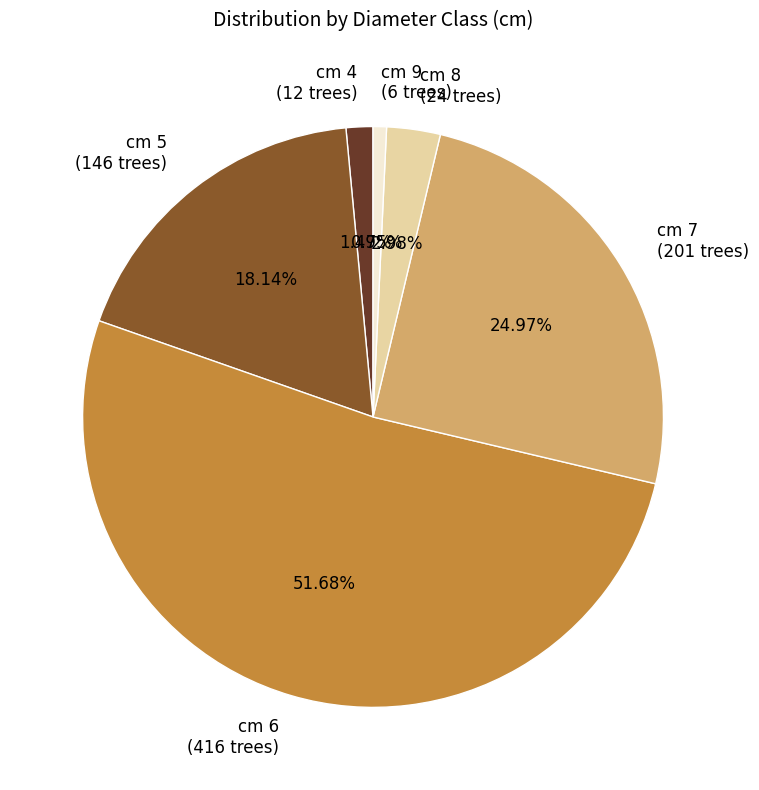

How many slices are in this pie chart?

6